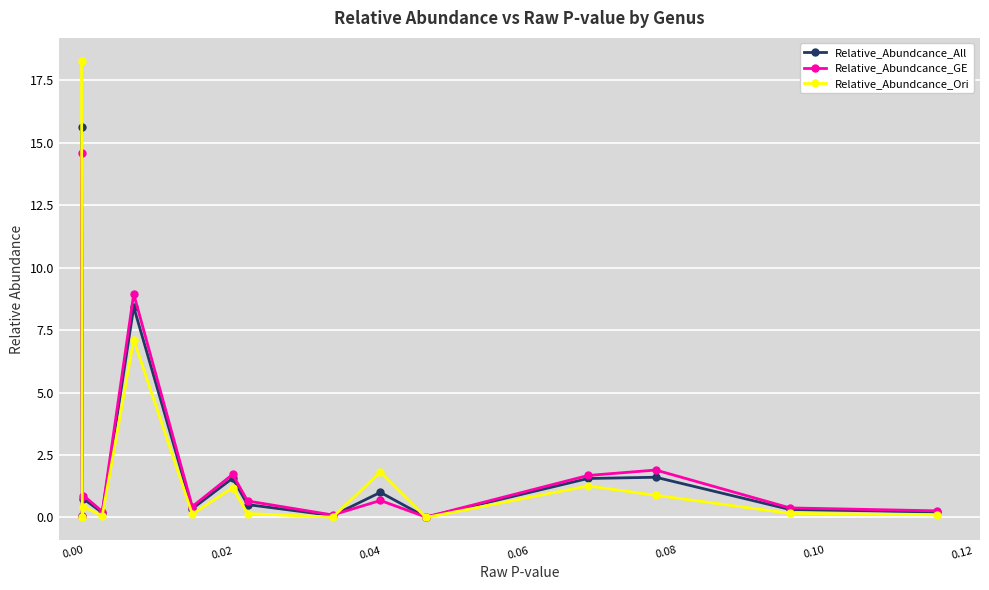

Which series has the largest range (max minus min)?

Relative_Abundcance_Ori